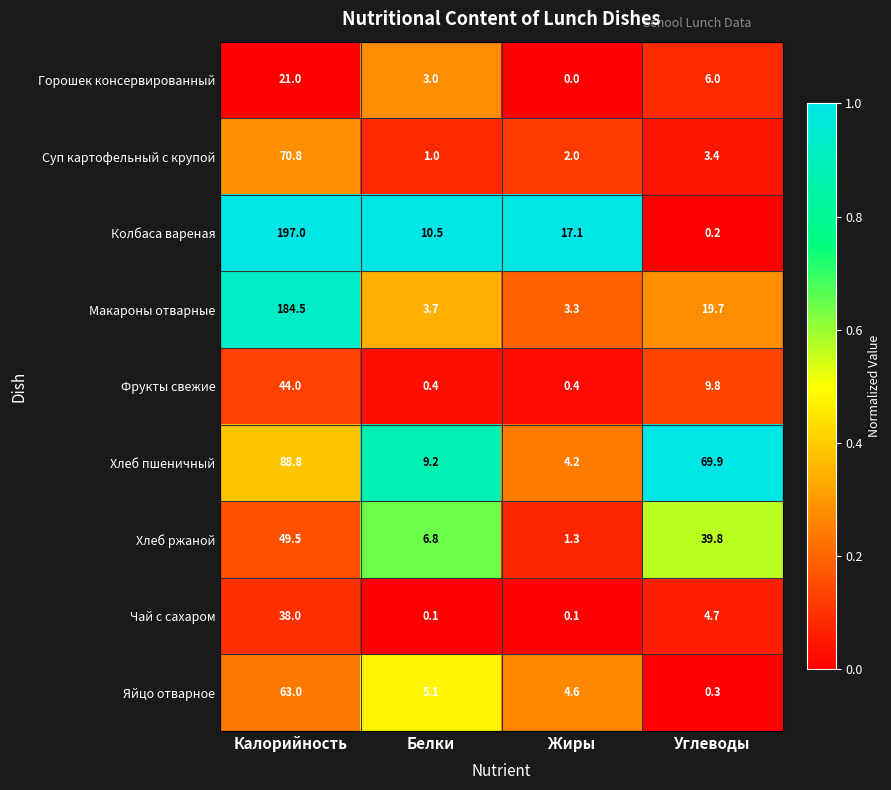

The value of Макароны отварные at Углеводы is 33.2. True or false?

False